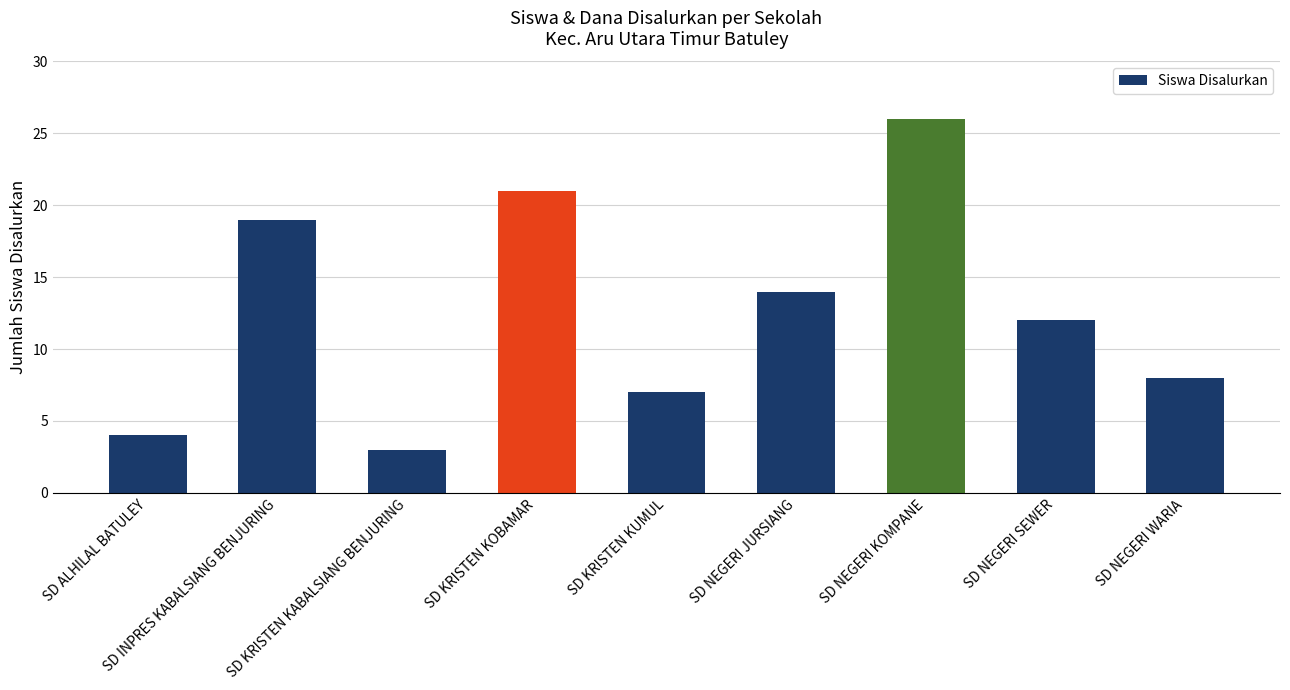

What is the sum of the values at SD KRISTEN KOBAMAR and SD ALHILAL BATULEY?

25